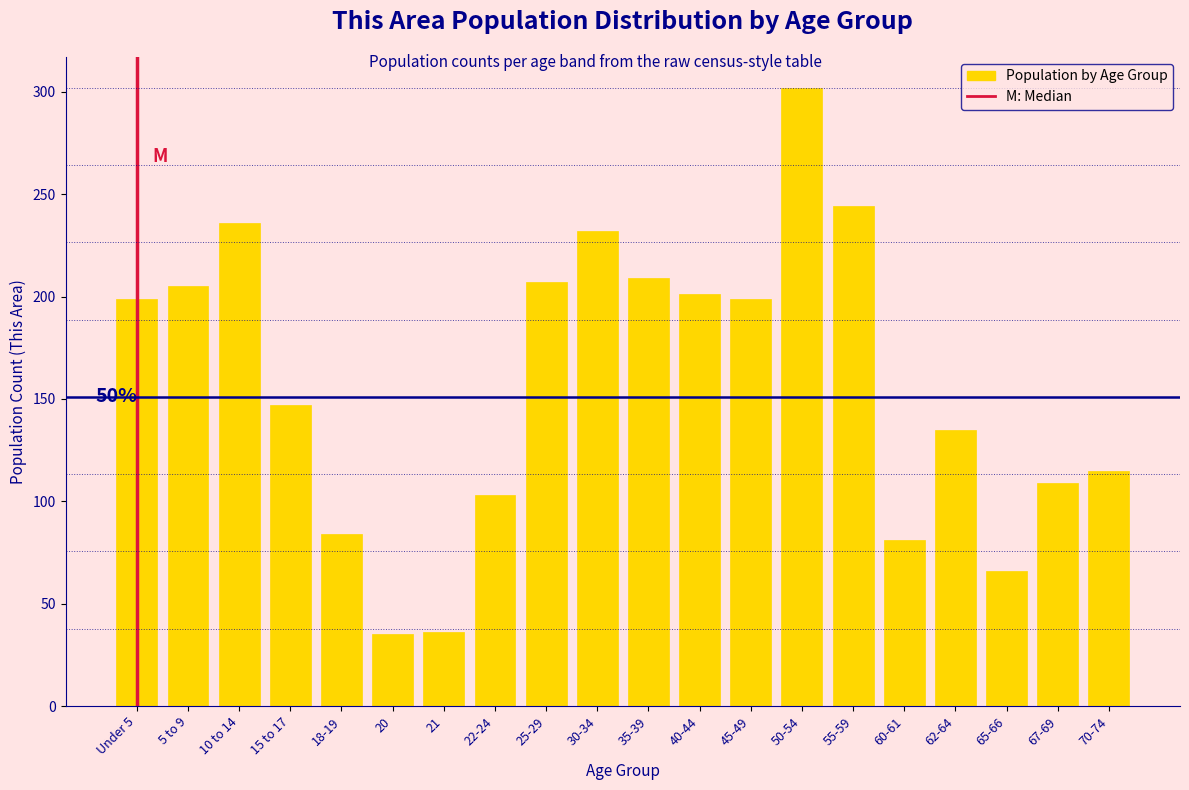

The chart shows a value of 313 at 45-49. True or false?

False